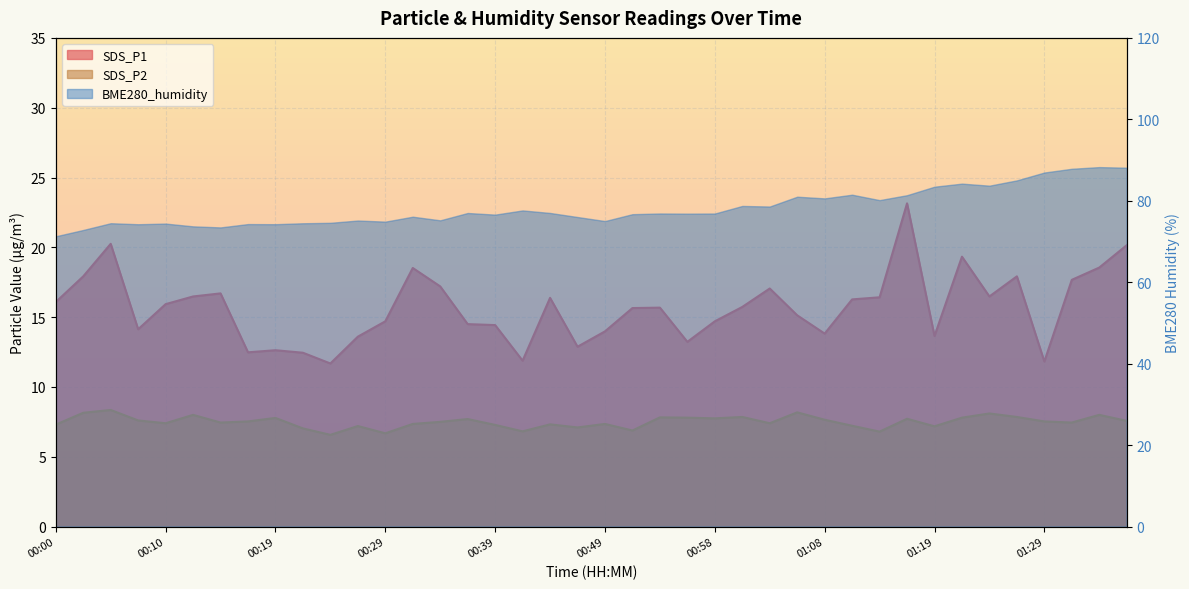

True or false: SDS_P2 and SDS_P1 intersect in this chart.

False